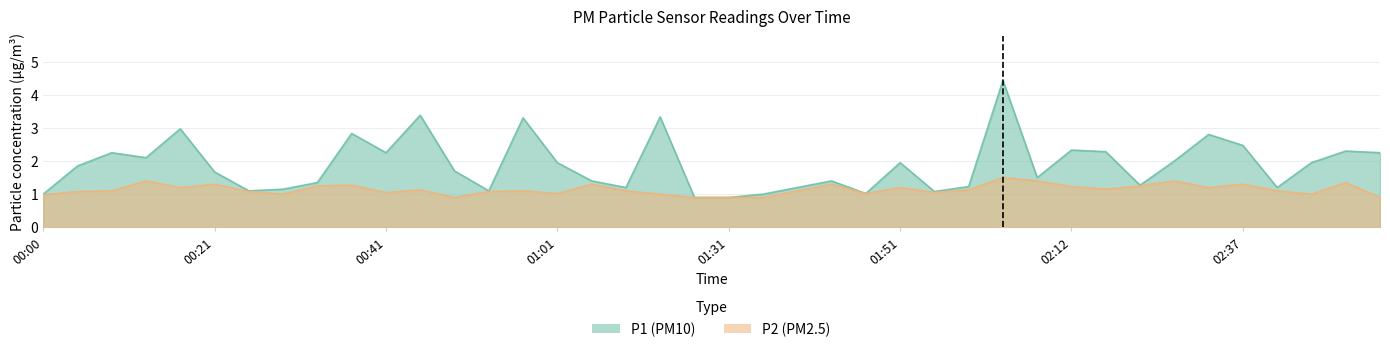

At how many categories does at least one series exceed 3?

4